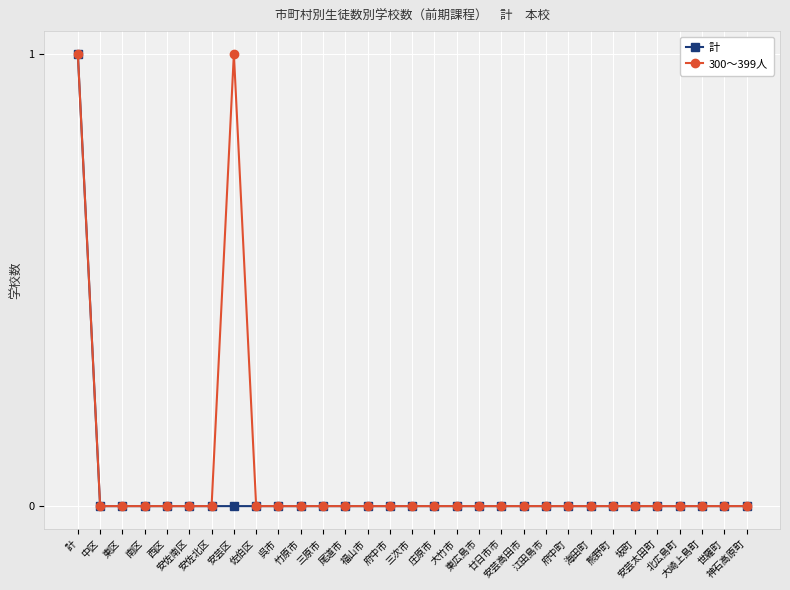

What is the label of the 25th point from the left?

熊野町